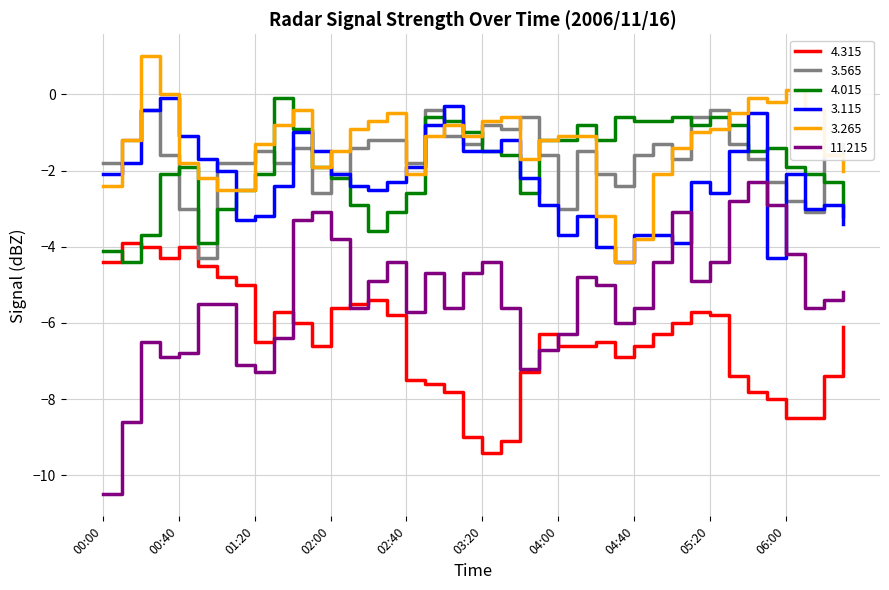

What is the maximum value for 11.215?

-2.3